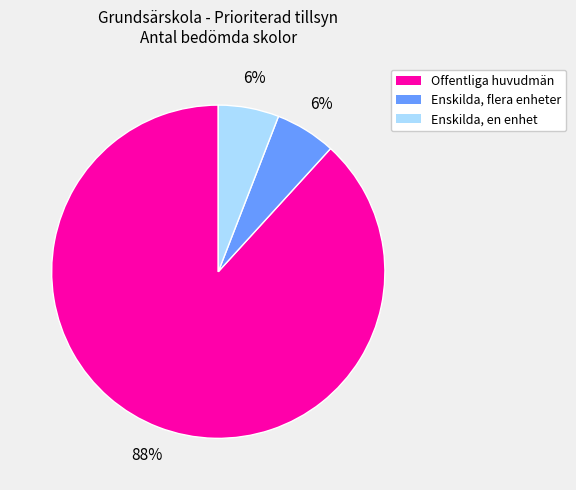

To the nearest percent, what is the average slice percentage?

33%